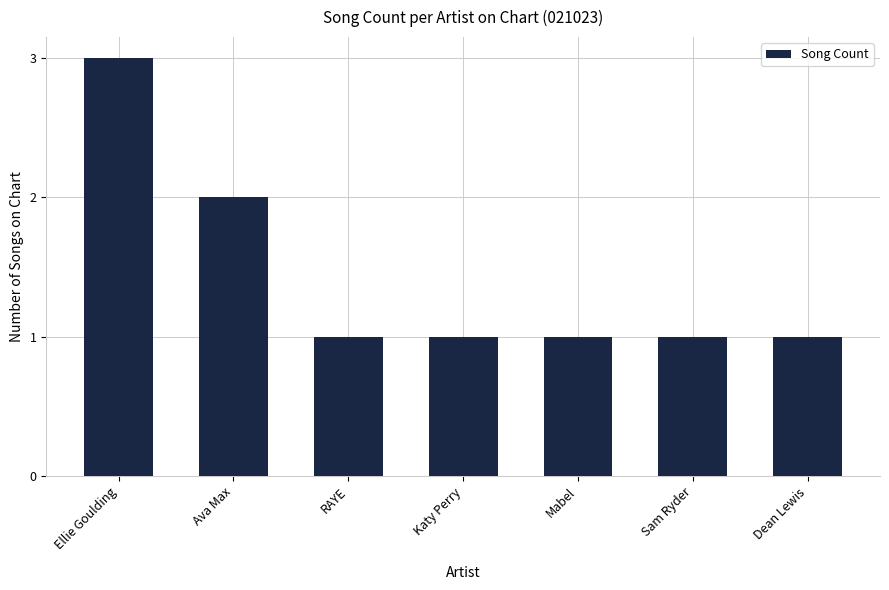

What position from the left is Dean Lewis?

7